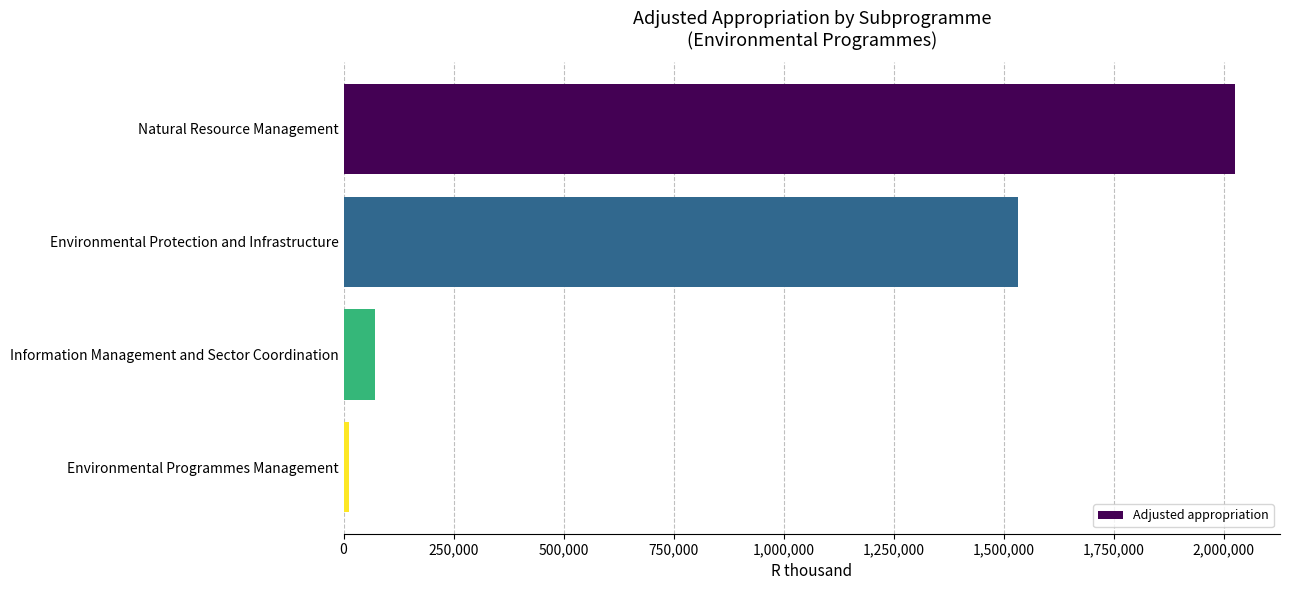

The value at Environmental Protection and Infrastructure is 1532884. True or false?

True